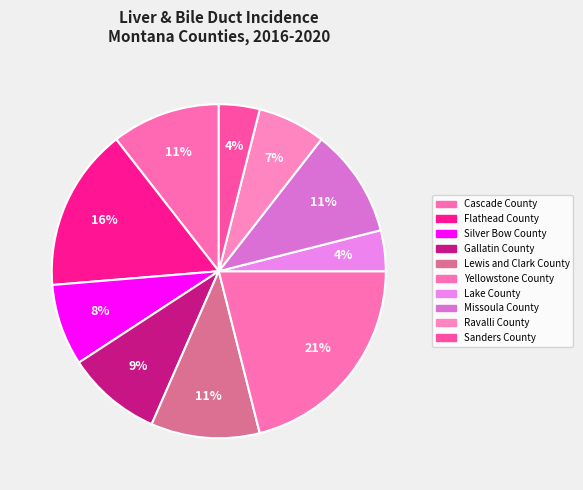

Is Ravalli County the majority of the pie?

No